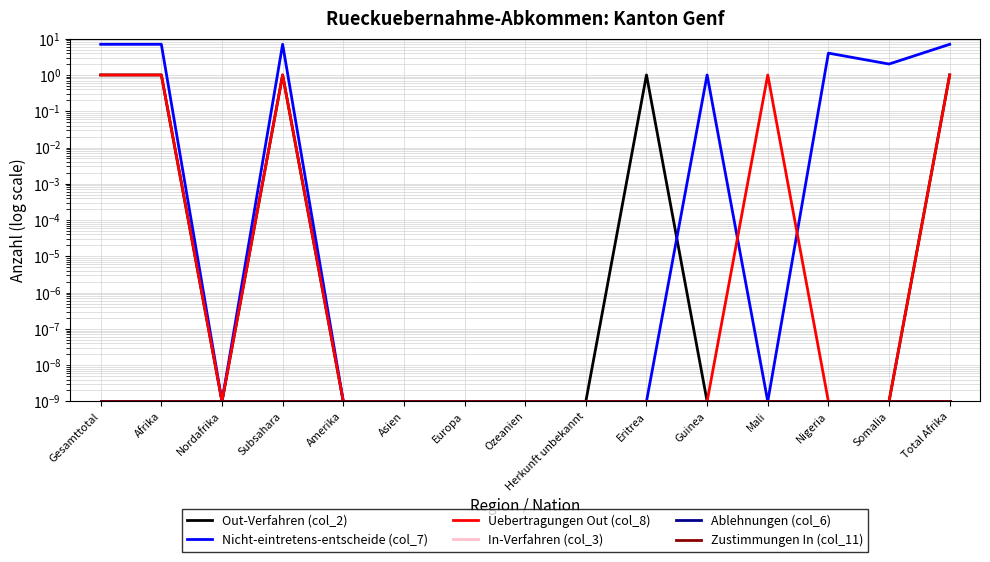

Does the chart display data point markers on the line(s)?

No